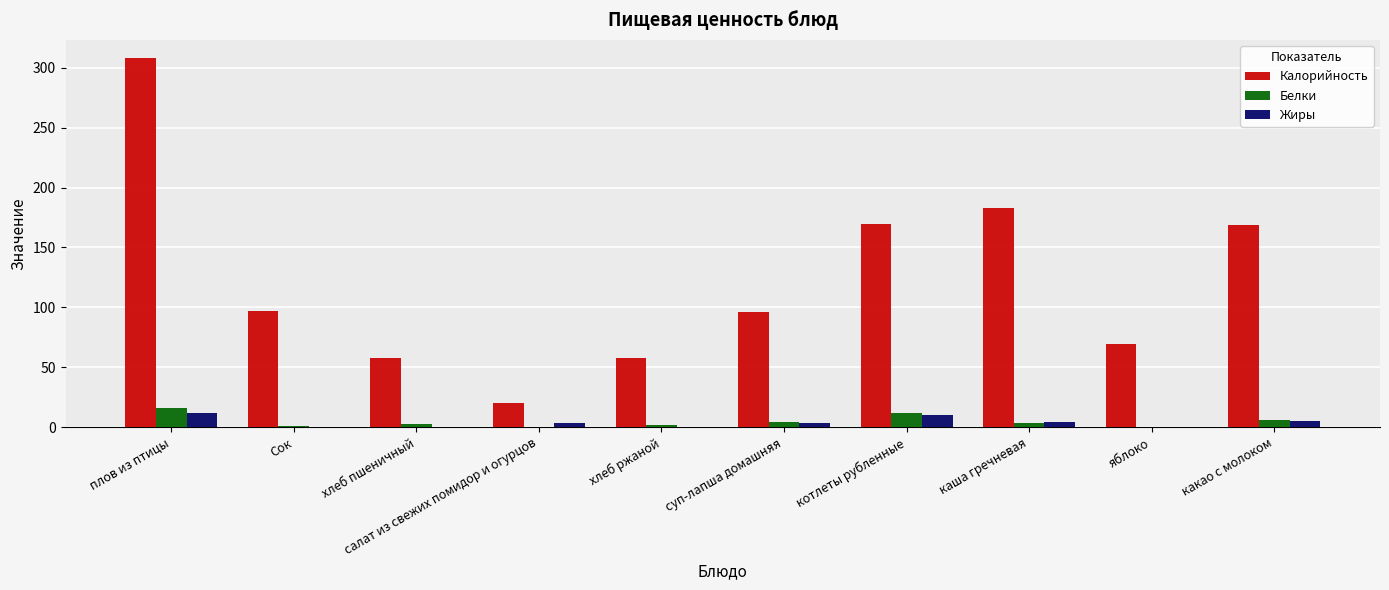

The value of Калорийность at хлеб ржаной is 79.7. True or false?

False